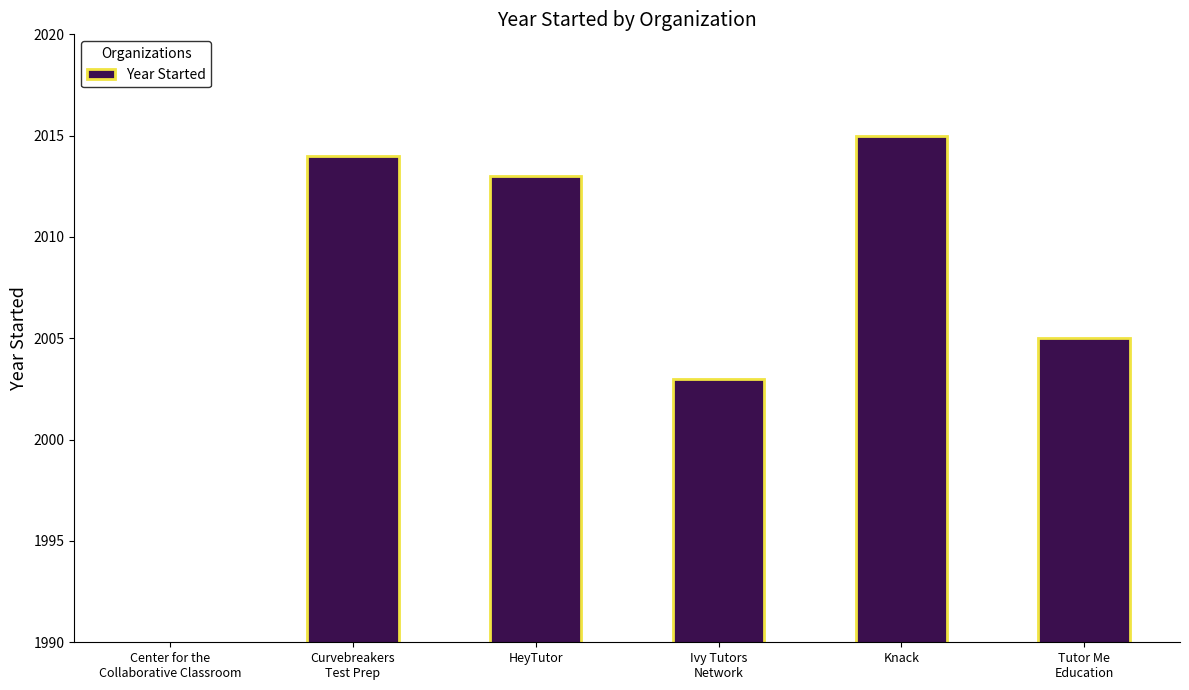

What is the change in value from HeyTutor to Tutor Me
Education?

-8